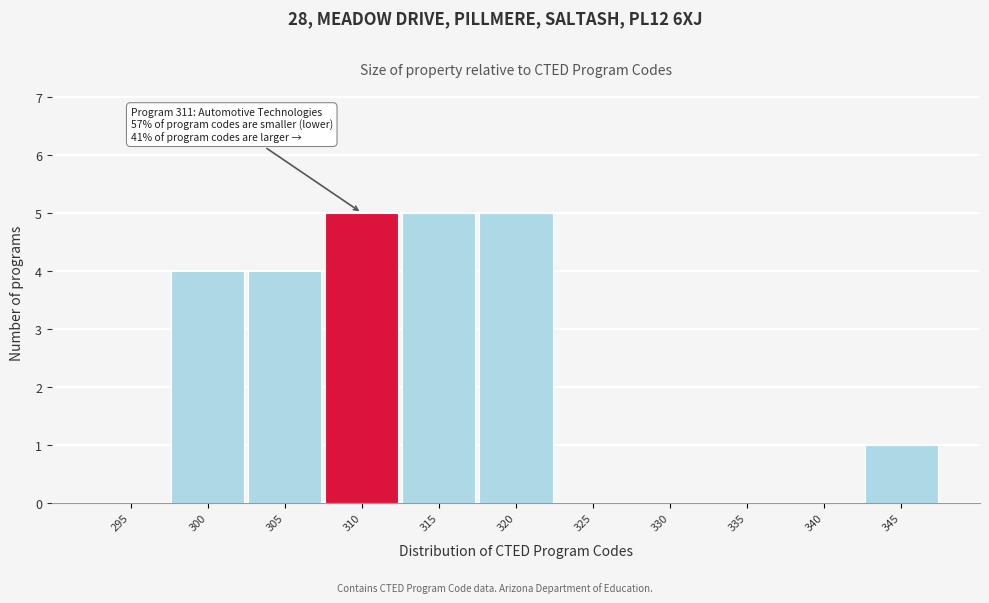

Reading left to right, transcribe all the data shown in this chart.

295=0	300=4	305=4	310=5	315=5	320=5	325=0	330=0	335=0	340=0	345=1